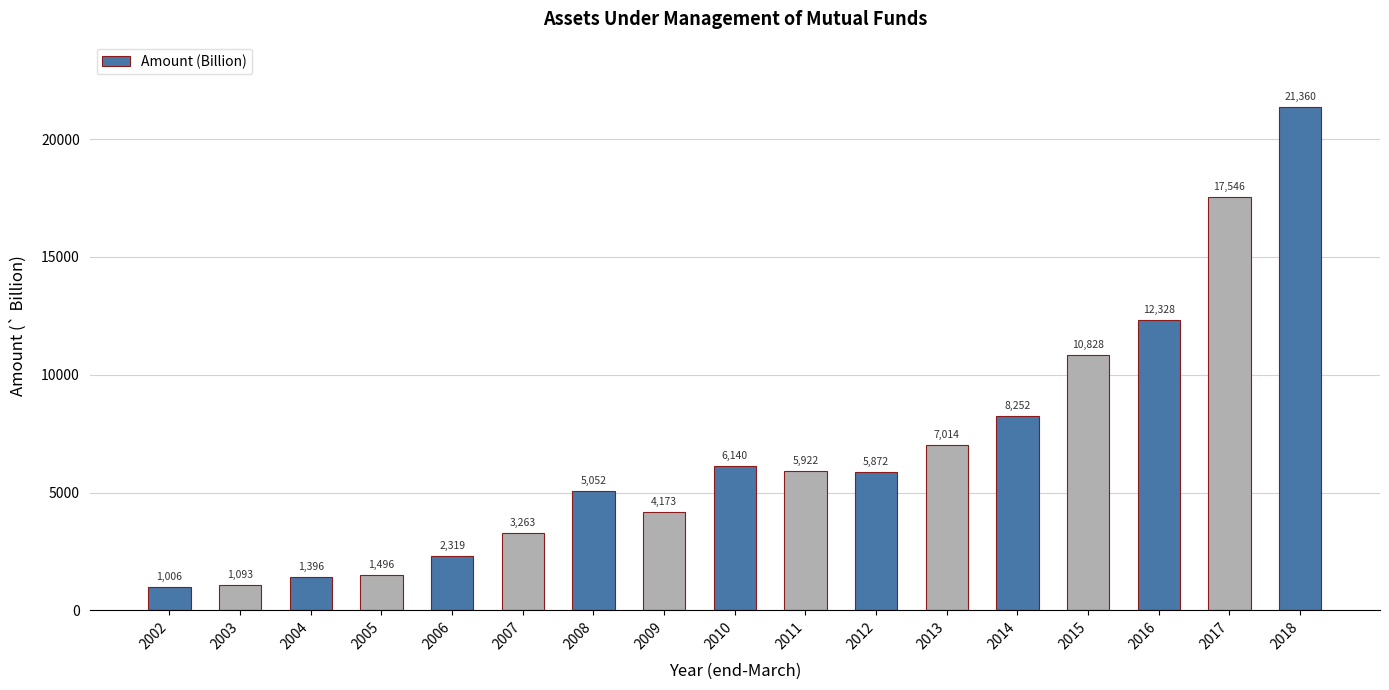

List the labels in order of value, smallest first.

2002, 2003, 2004, 2005, 2006, 2007, 2009, 2008, 2012, 2011, 2010, 2013, 2014, 2015, 2016, 2017, 2018